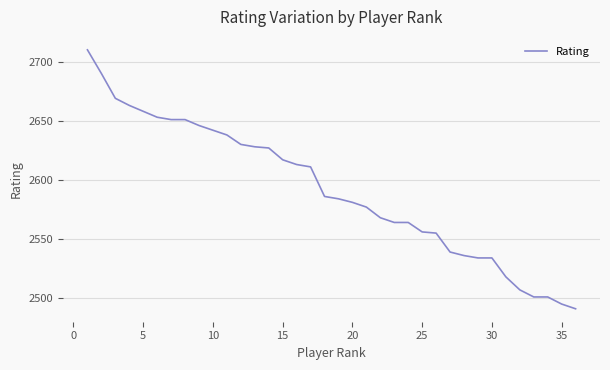

What is the minimum value shown in the chart?

2491